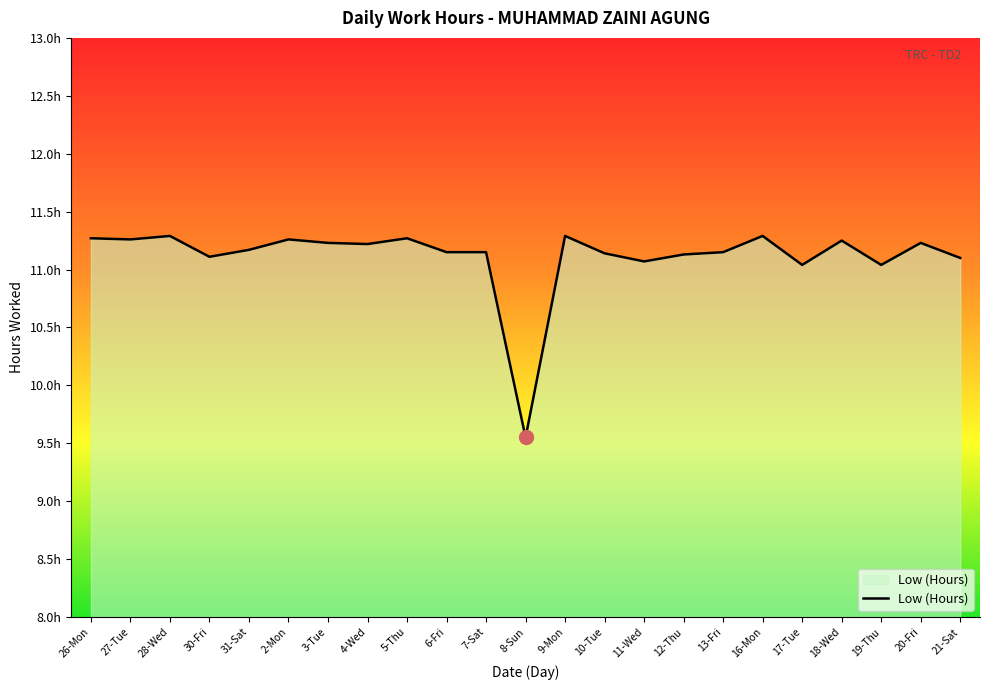

Reading left to right, transcribe all the data shown in this chart.

26-Mon=11.3	27-Tue=11.3	28-Wed=11.3	30-Fri=11.1	31-Sat=11.2	2-Mon=11.3	3-Tue=11.2	4-Wed=11.2	5-Thu=11.3	6-Fri=11.2	7-Sat=11.2	8-Sun=9.6	9-Mon=11.3	10-Tue=11.1	11-Wed=11.1	12-Thu=11.1	13-Fri=11.2	16-Mon=11.3	17-Tue=11.0	18-Wed=11.2	19-Thu=11.0	20-Fri=11.2	21-Sat=11.1